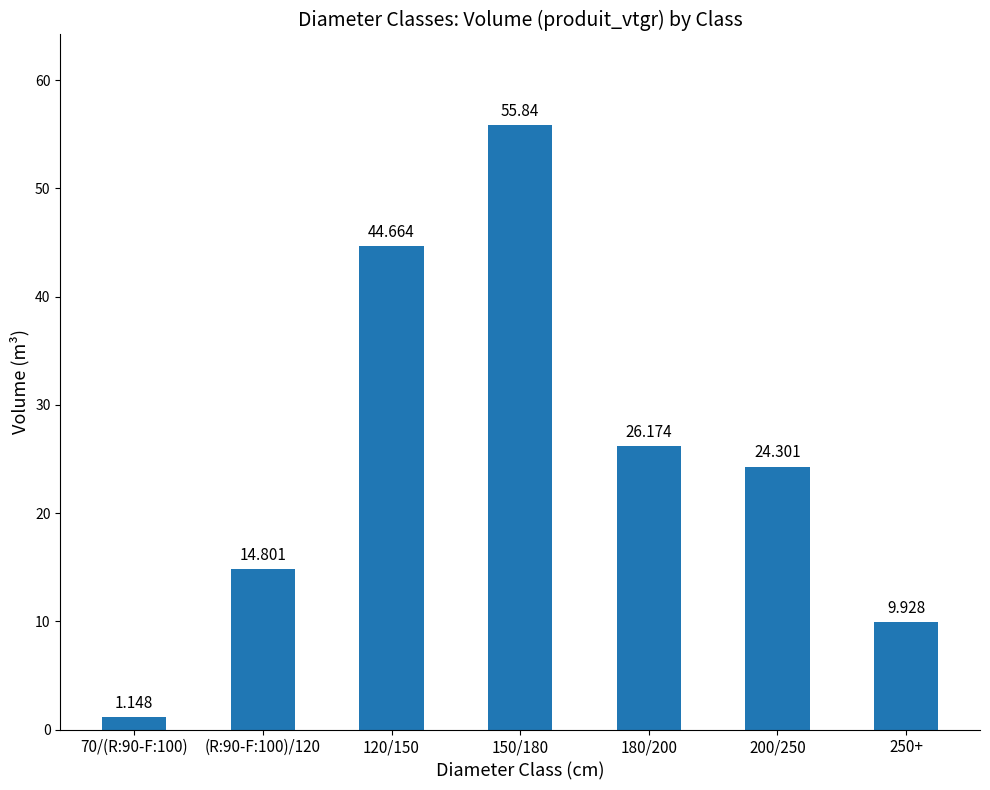

Which has a higher value, 70/(R:90-F:100) or (R:90-F:100)/120?

(R:90-F:100)/120